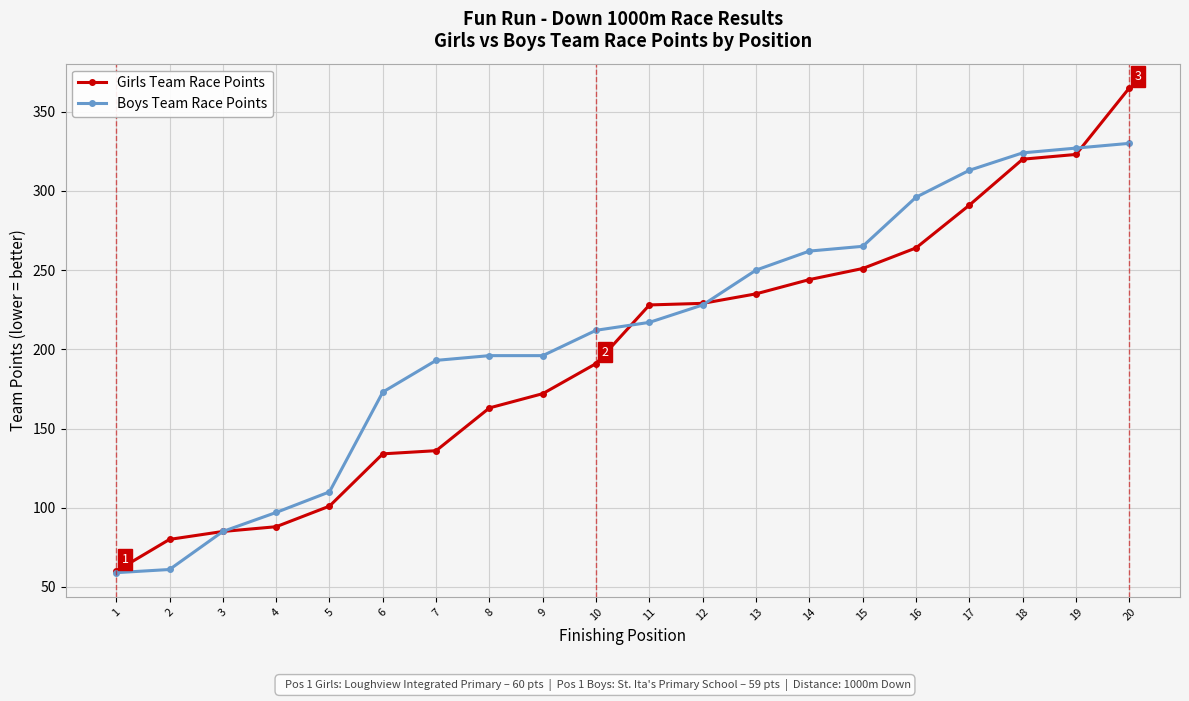

List the series in order of their peak value, lowest first.

Boys Team Race Points, Girls Team Race Points